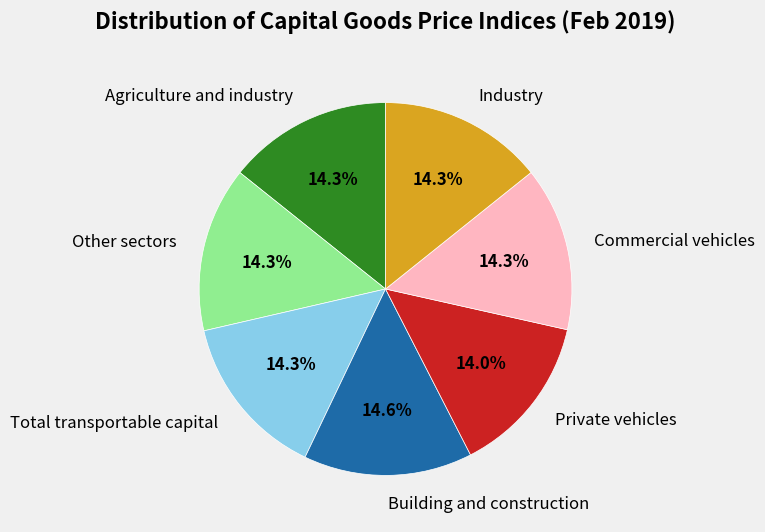

To the nearest percent, what is the difference between the largest and smallest slice percentages?

1%